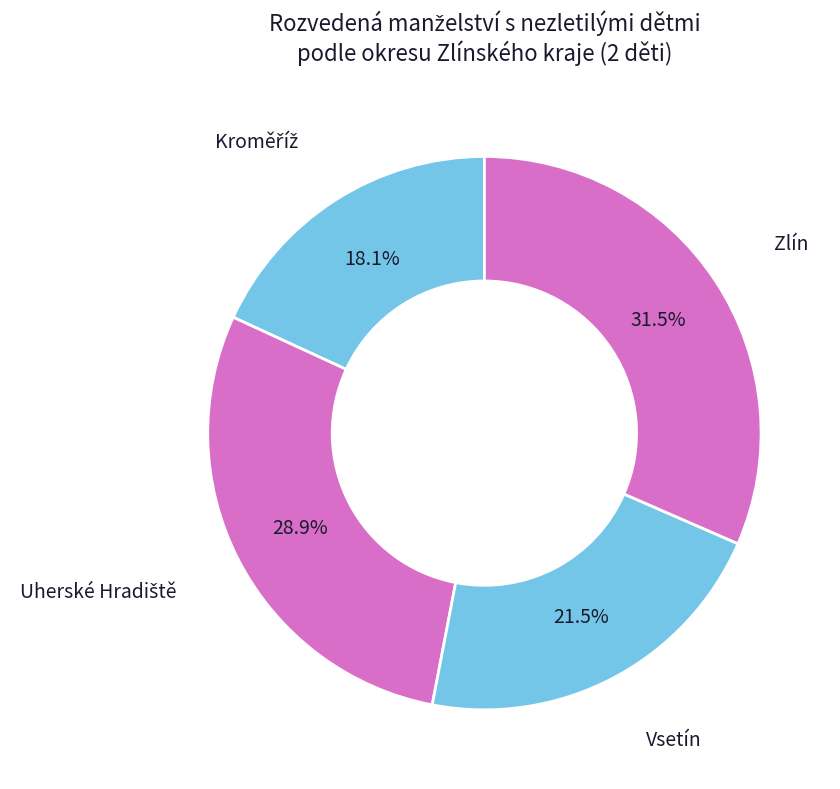

What is the total percentage of Vsetín and Zlín?

53.0%